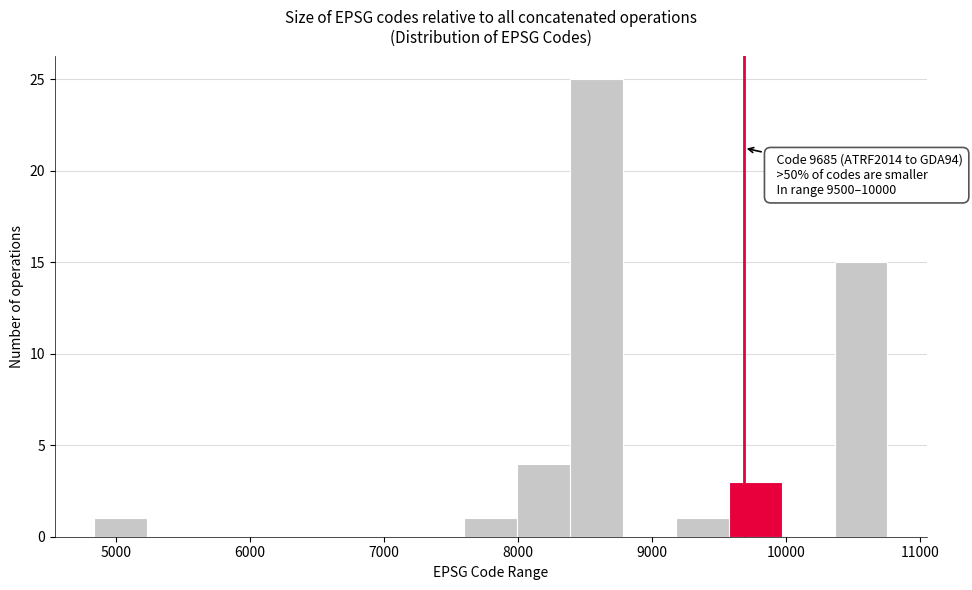

Around what value on the x-axis is the tallest bar? Give the approximate position of its centre, as read against the axis.

8600